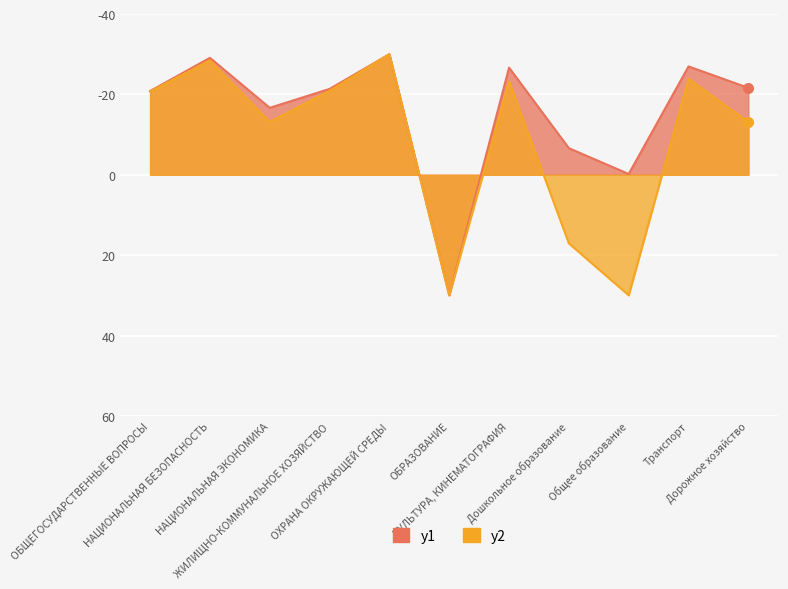

True or false: y1 has a value of 30.0 at ОБРАЗОВАНИЕ.

True